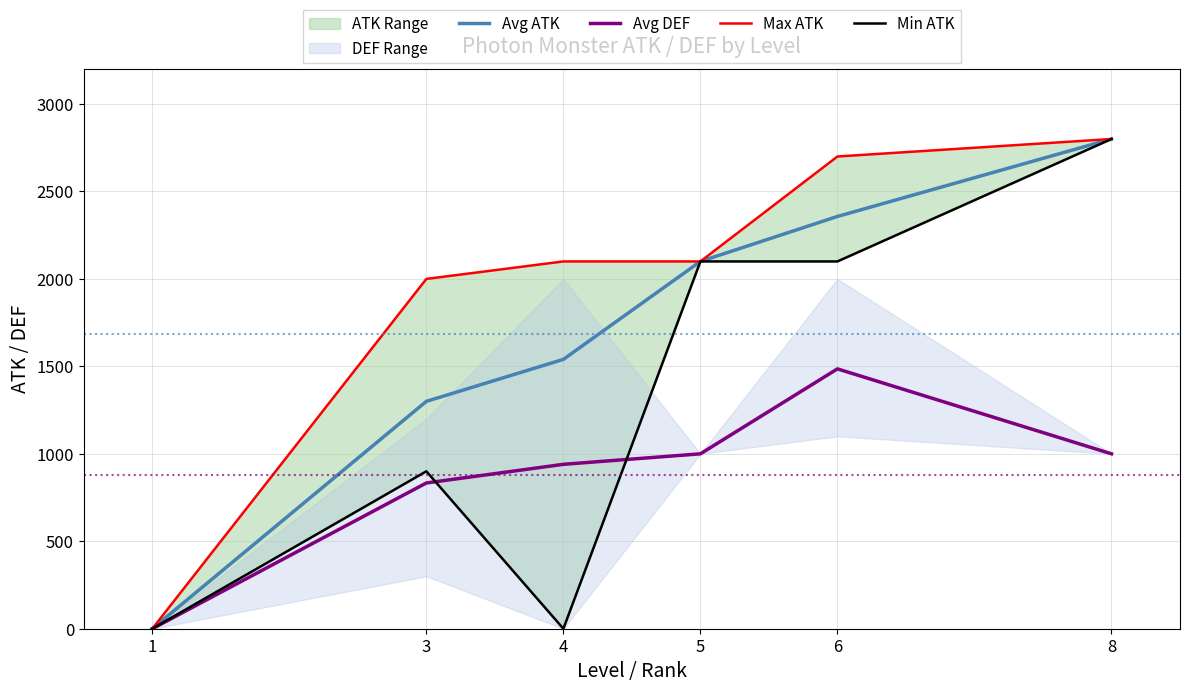

True or false: Min ATK and Avg ATK cross at least once.

False